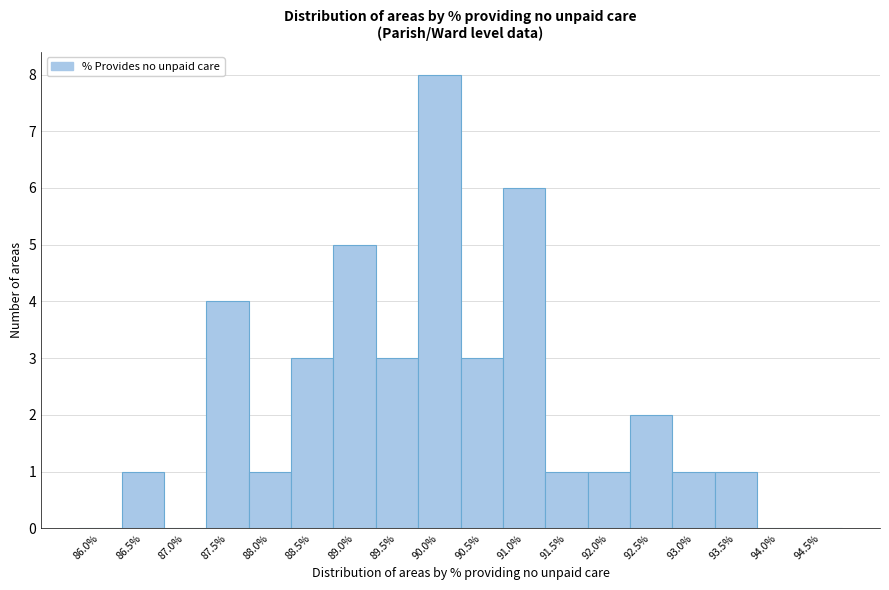

Reading left to right, transcribe all the data shown in this chart.

86.0%=0	86.5%=1	87.0%=0	87.5%=4	88.0%=1	88.5%=3	89.0%=5	89.5%=3	90.0%=8	90.5%=3	91.0%=6	91.5%=1	92.0%=1	92.5%=2	93.0%=1	93.5%=1	94.0%=0	94.5%=0